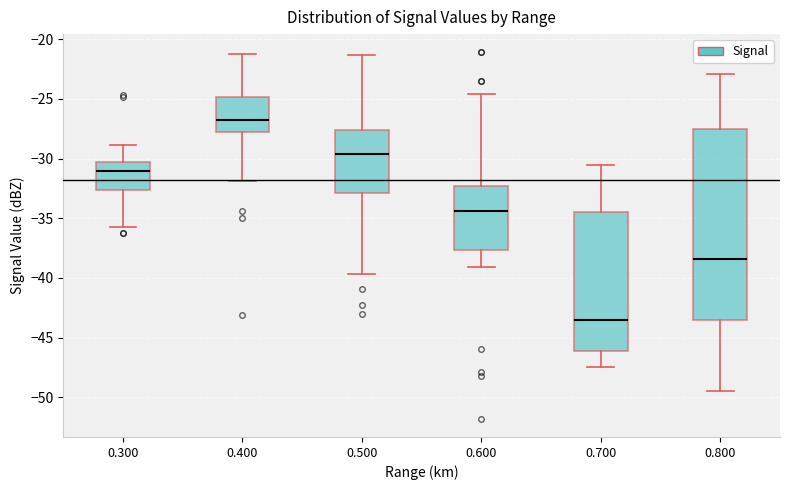

Where is the lower edge of the box at x = 0.400 on the y-axis? The values are not printed on the chart, so give them approximately, as read against the axis.

-28.0